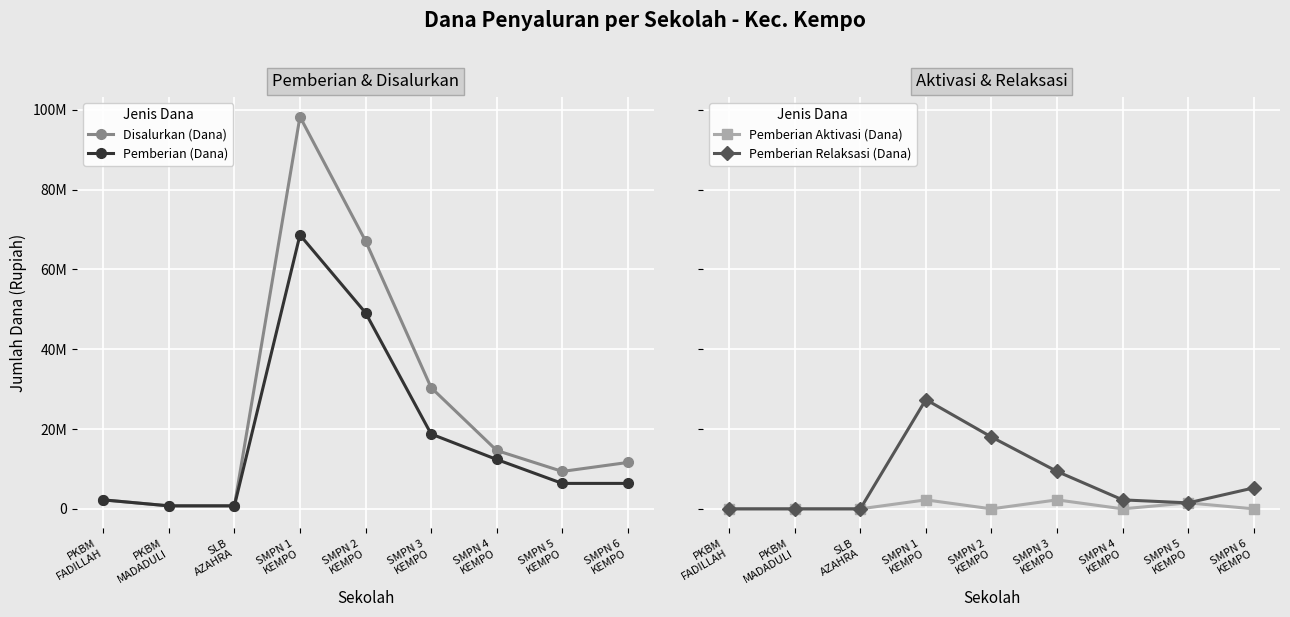

How many series are shown in this chart?

4